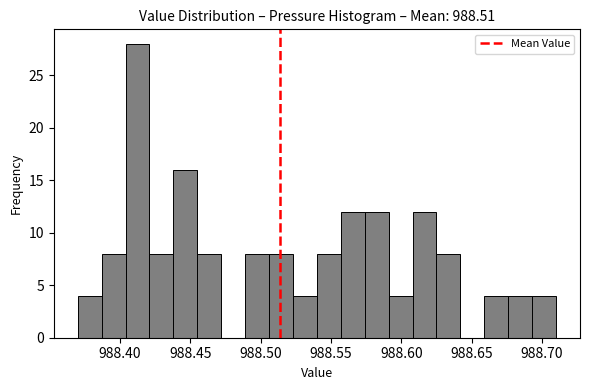

Around what value on the x-axis is the tallest bar? Give the approximate position of its centre, as read against the axis.

988.415